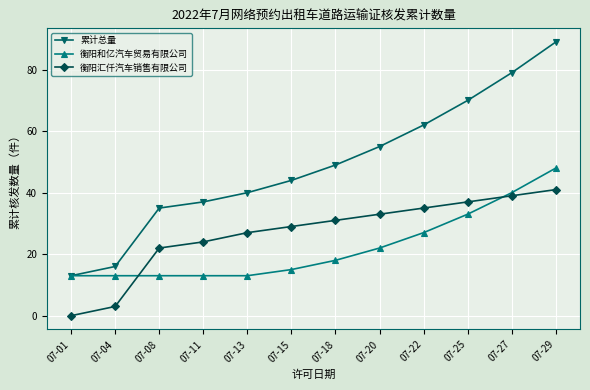

At which category is the sum across all series the highest?

07-29